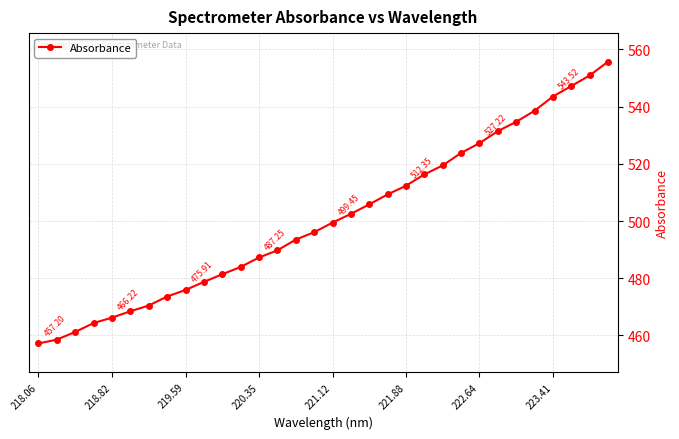

What is the average value?

500.8